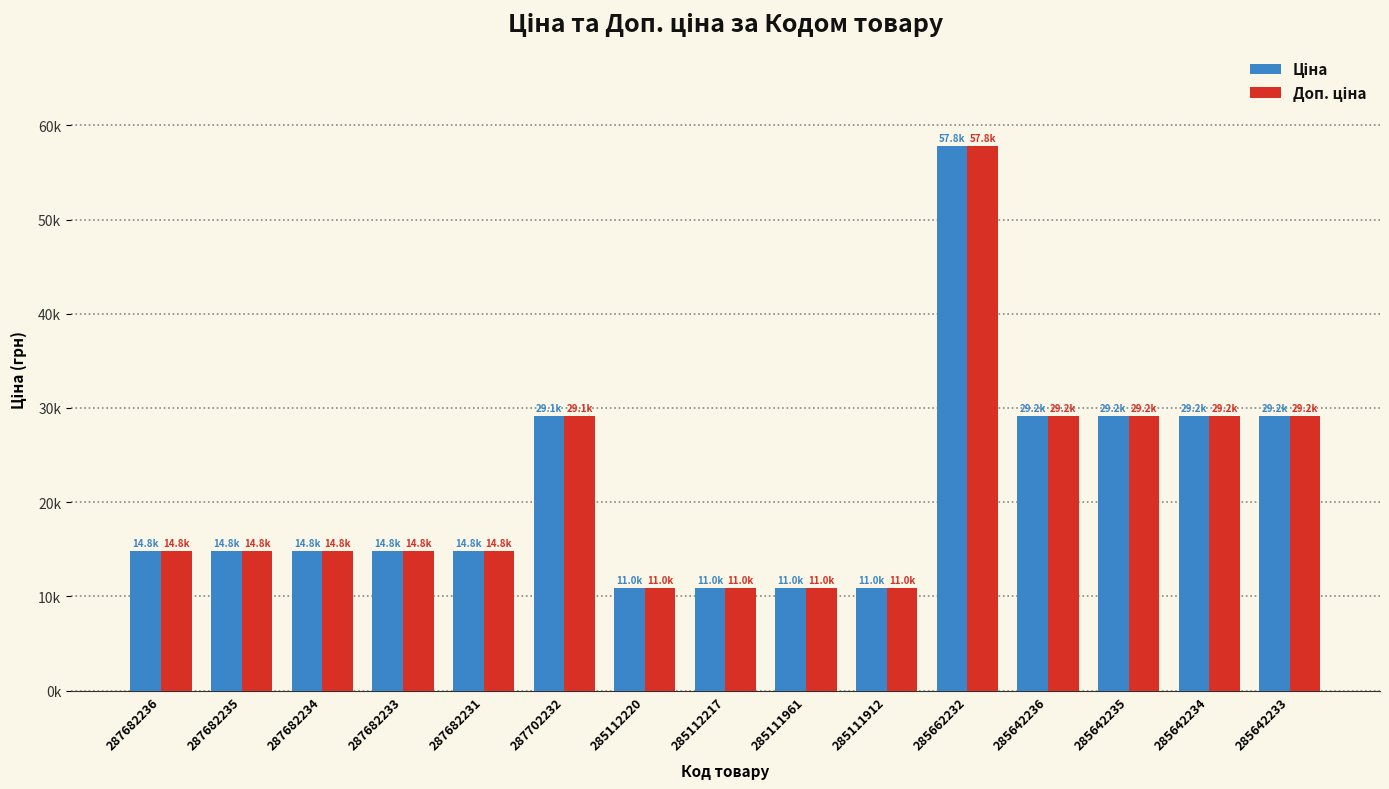

Does the chart contain any negative values?

No